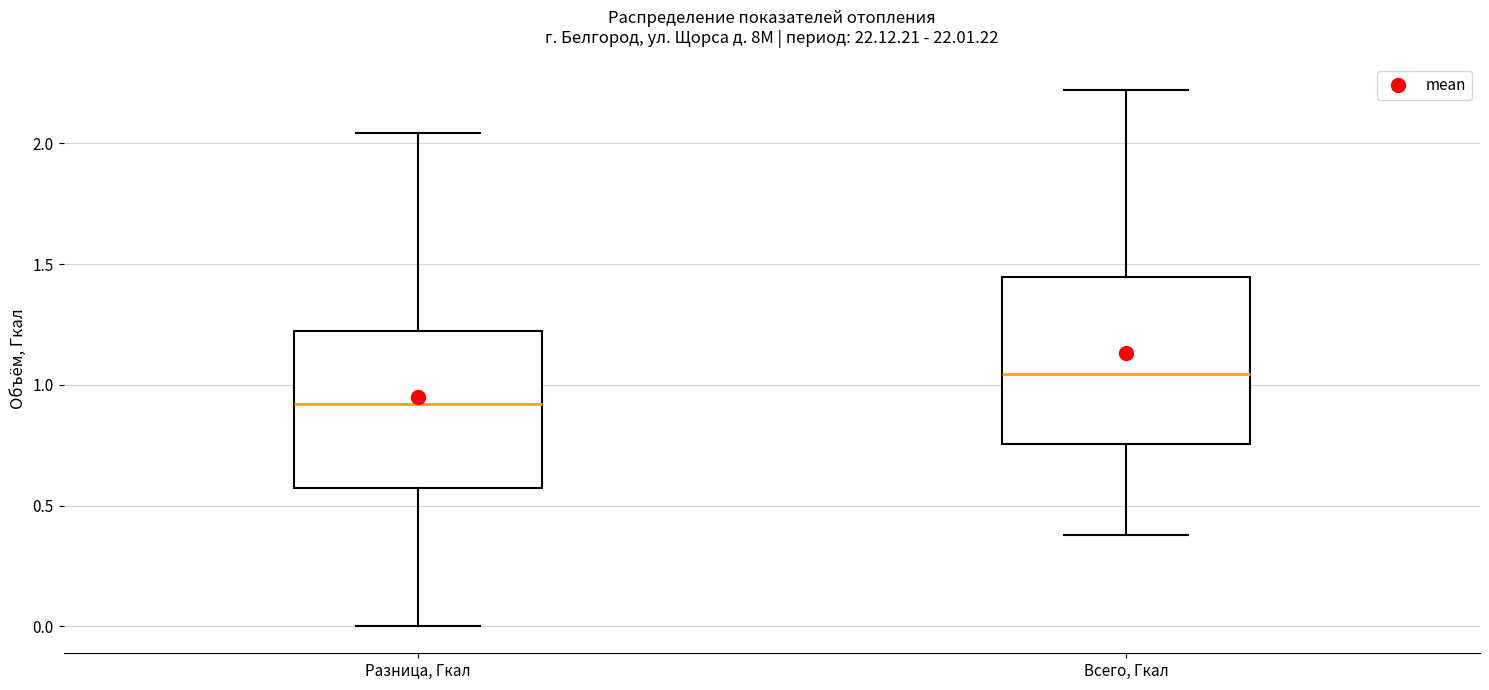

Reading left to right, transcribe this box plot: for each box, give where its median line is, the range the box spans, and where its two whiskers end, as read against the y-axis. The values are not printed on the chart, so give them approximately, as read against the axis.

Разница, Гкал: median 0.90, box 0.55 to 1.20, whiskers 0.00 to 2.05
Всего, Гкал: median 1.05, box 0.75 to 1.45, whiskers 0.40 to 2.20